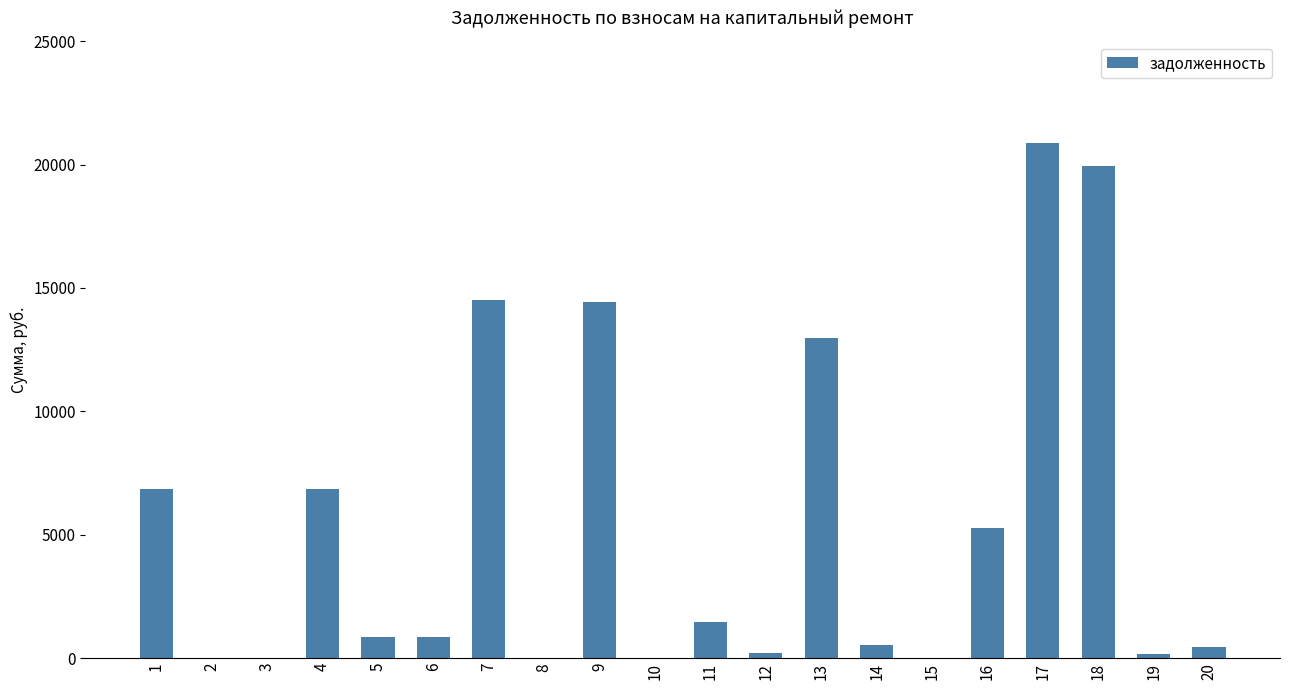

Read the value at 13.

12974.1